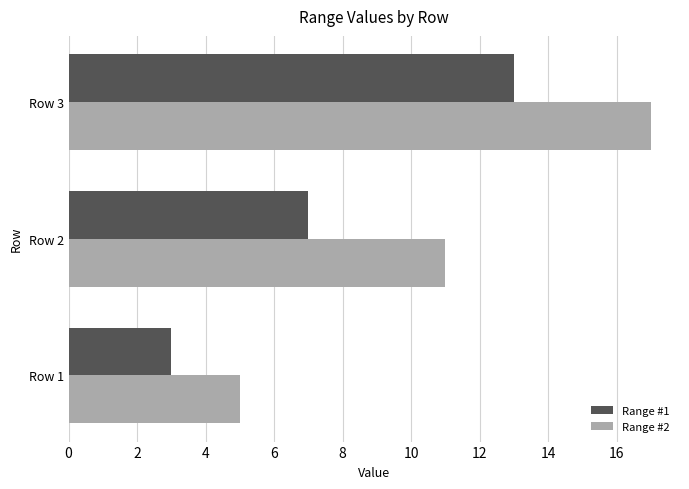

At which category is the sum across all series the highest?

Row 3